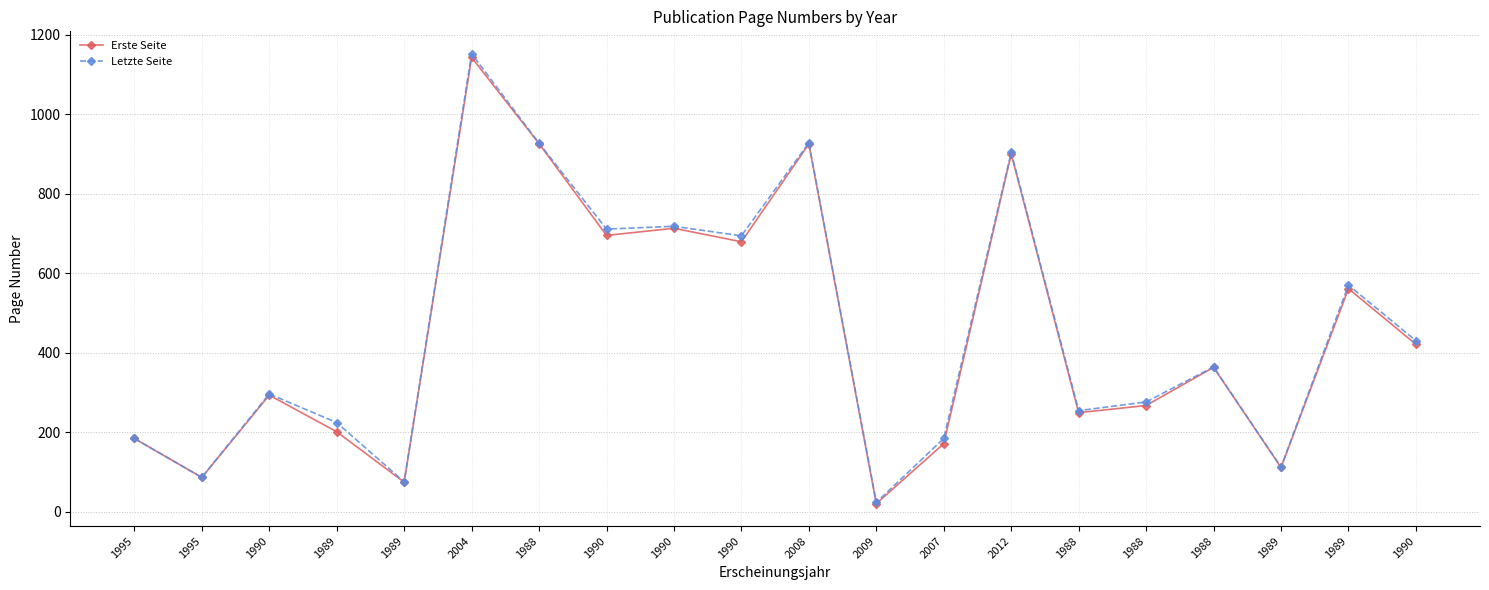

The Erste Seite series shows 970 at 1990. True or false?

False